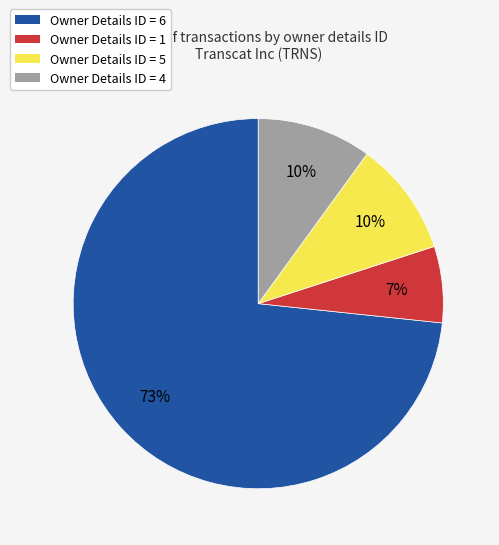

Is it true that Owner Details ID = 4 is 10% of the pie?

True